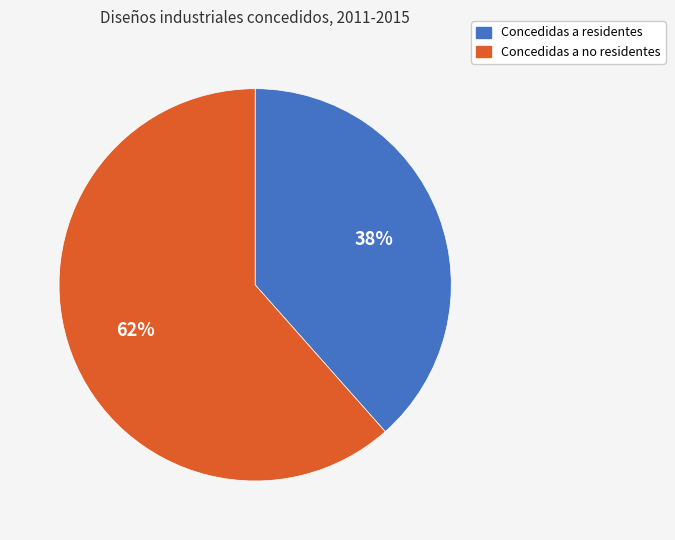

Count the number of slices in the pie.

2